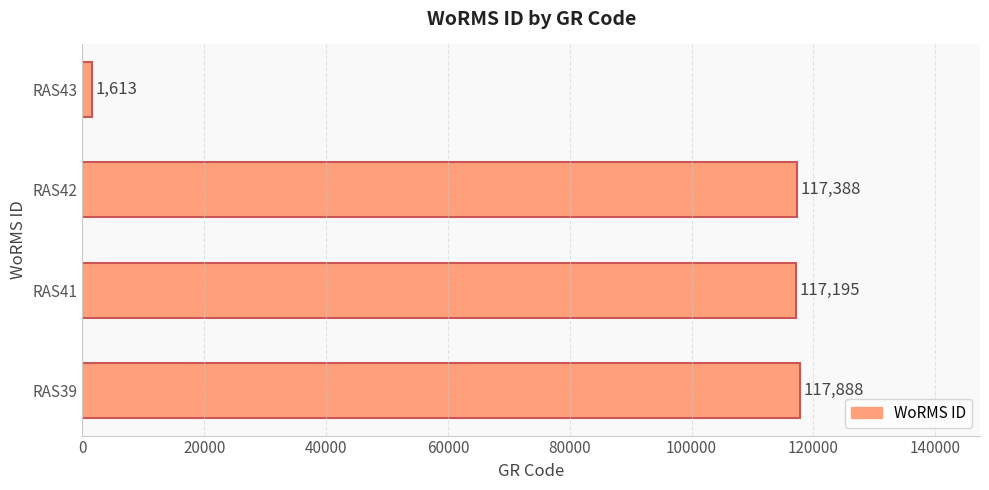

Between RAS43 and RAS42, which is larger?

RAS42